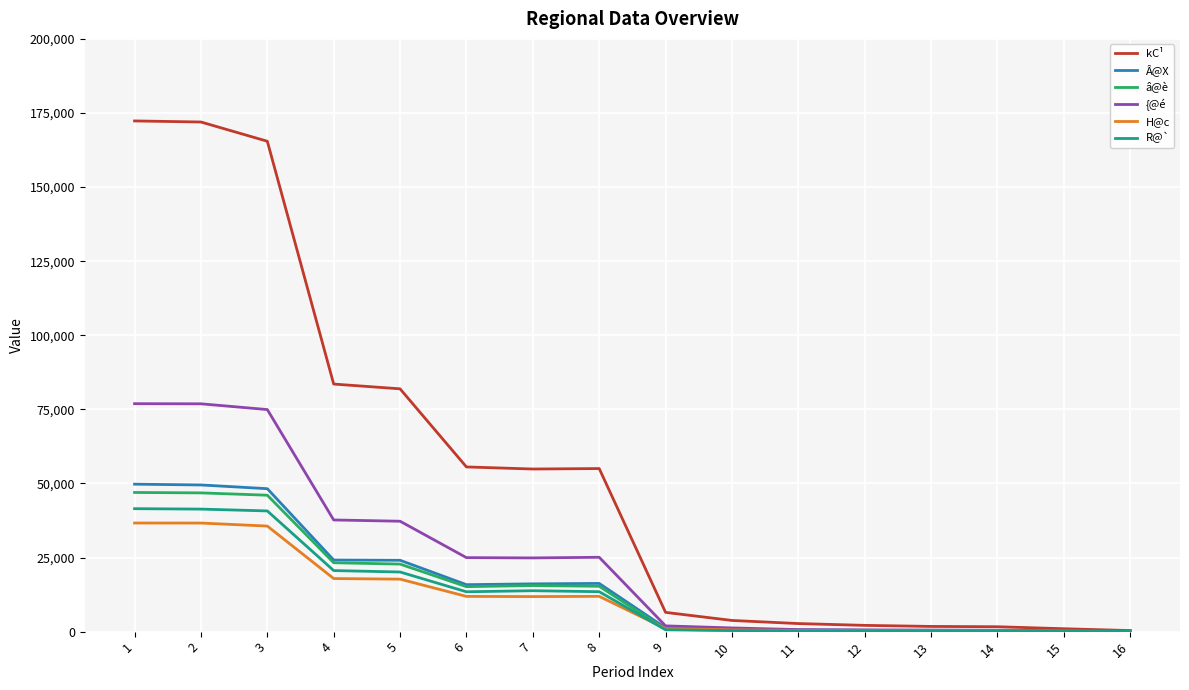

How many distinct data groups are displayed?

6